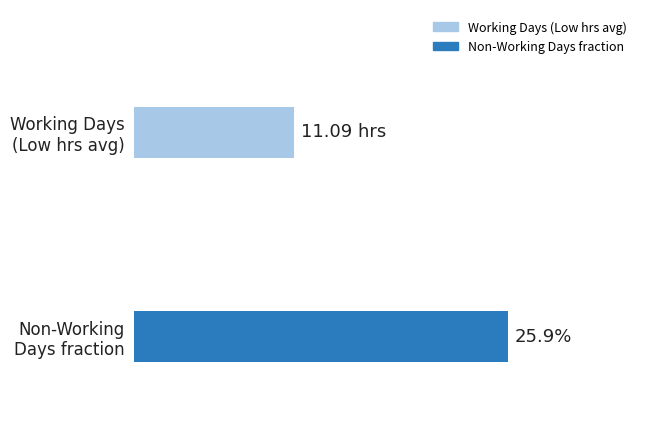

Does the chart contain any negative values?

No